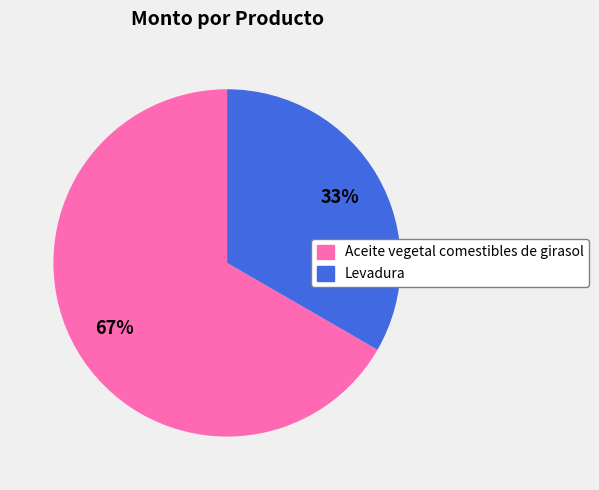

How many slices are in this pie chart?

2